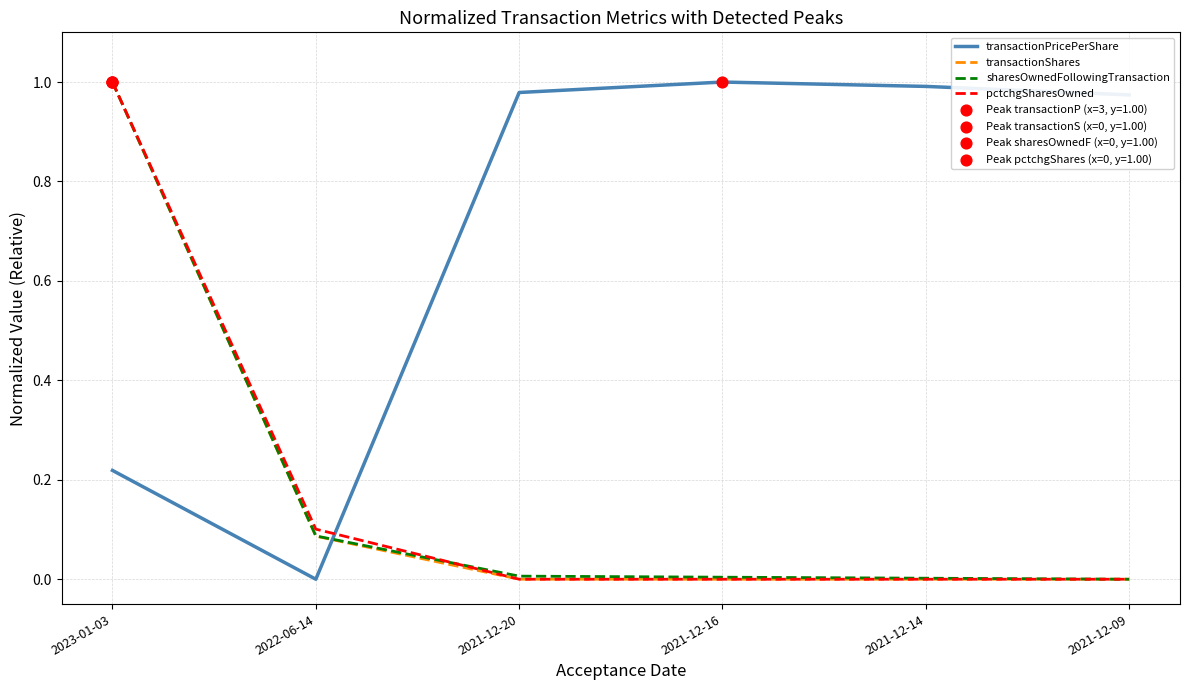

At how many categories does at least one series exceed 0?

6